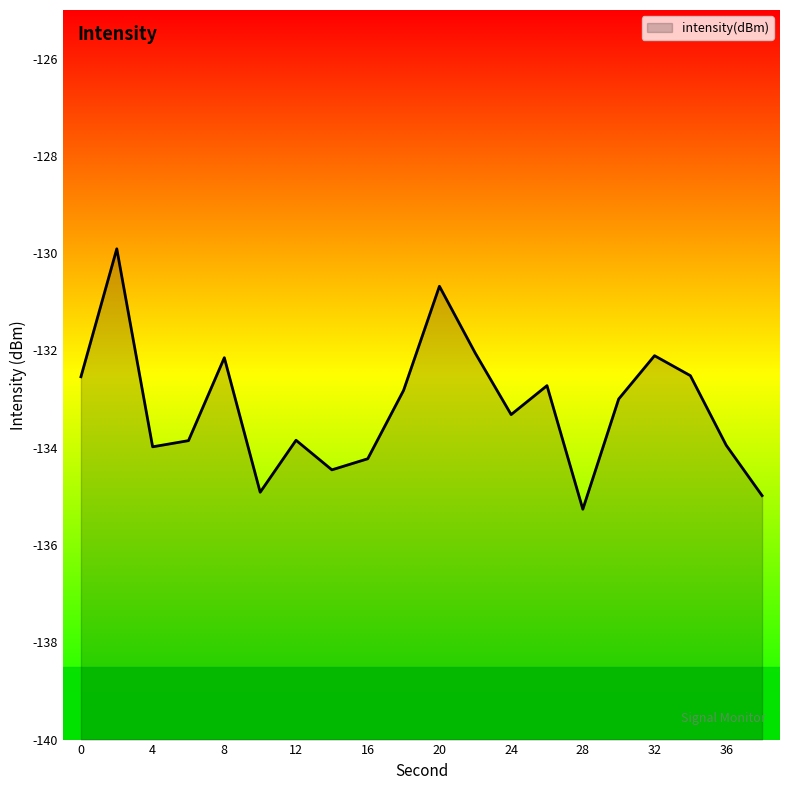

At which category does the chart reach its minimum across all series?

28